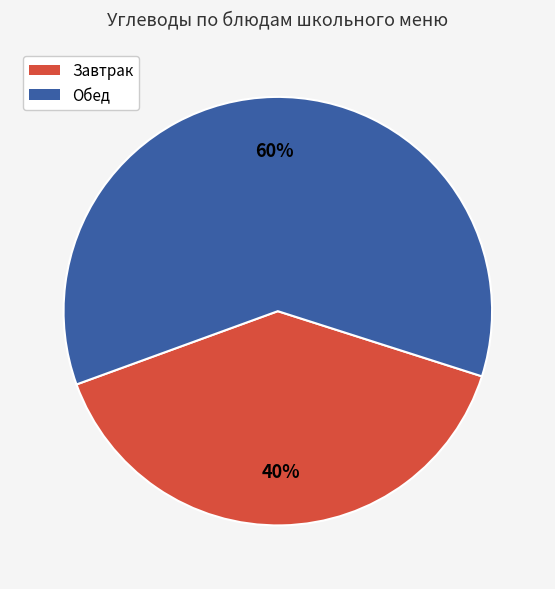

How many segments does this pie chart have?

2